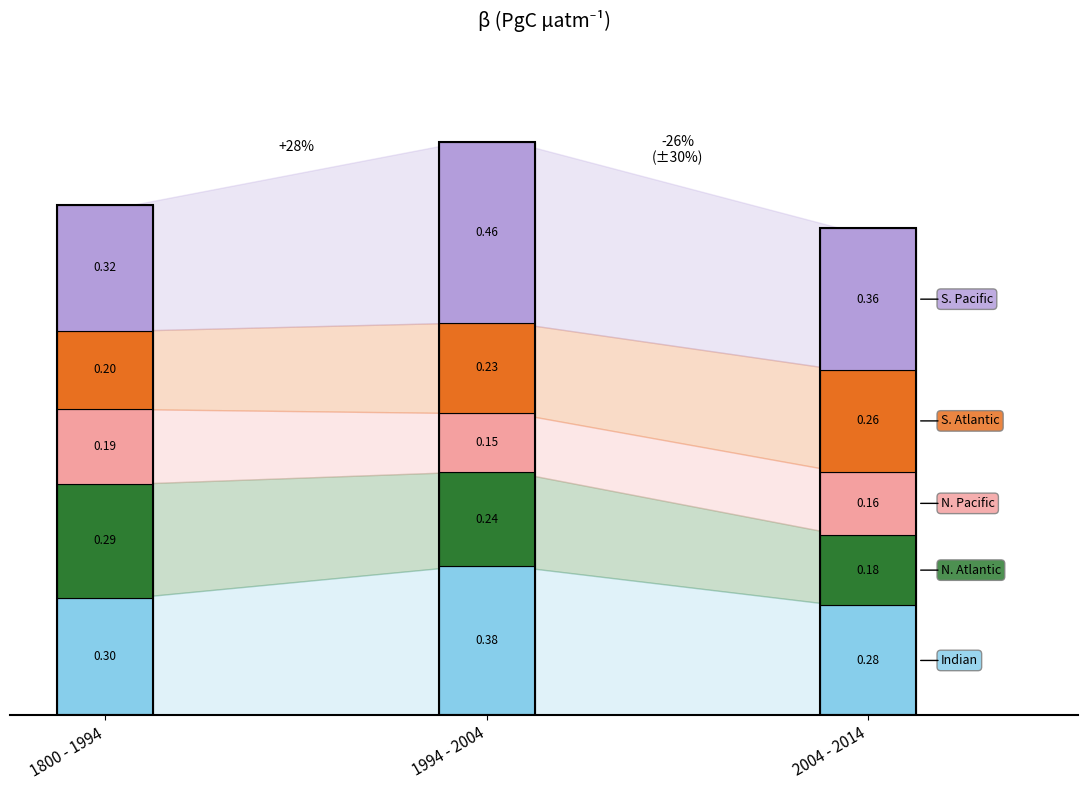

What is the sum of all N. Pacific values?

0.5